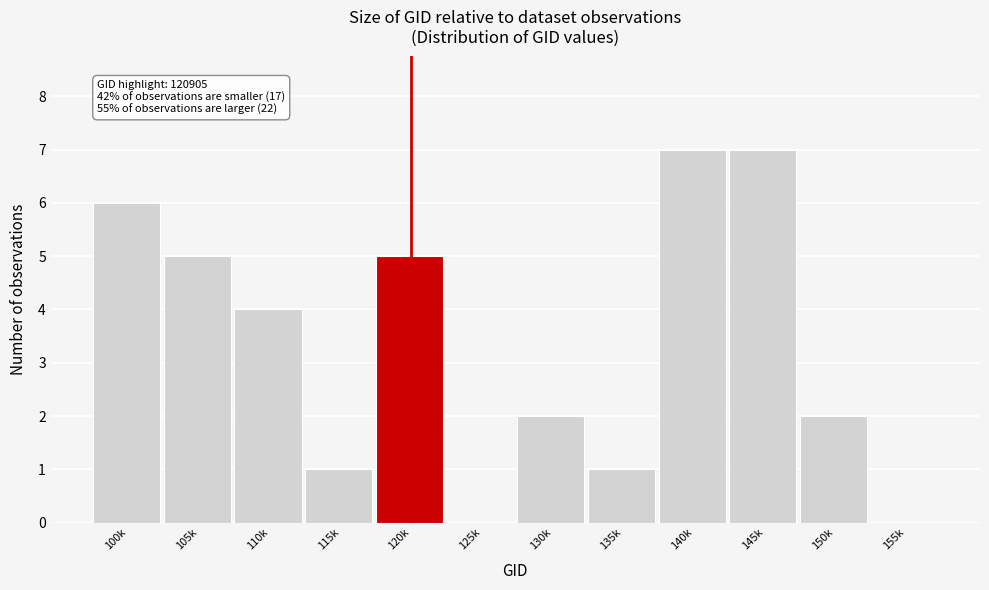

Reading left to right, list all the values displayed in this chart.

100k=6	105k=5	110k=4	115k=1	120k=5	125k=0	130k=2	135k=1	140k=7	145k=7	150k=2	155k=0